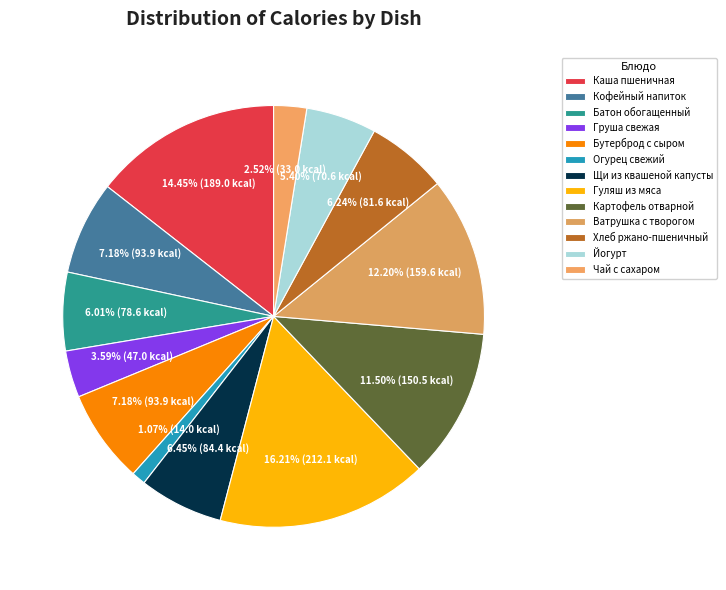

How many segments does this pie chart have?

13